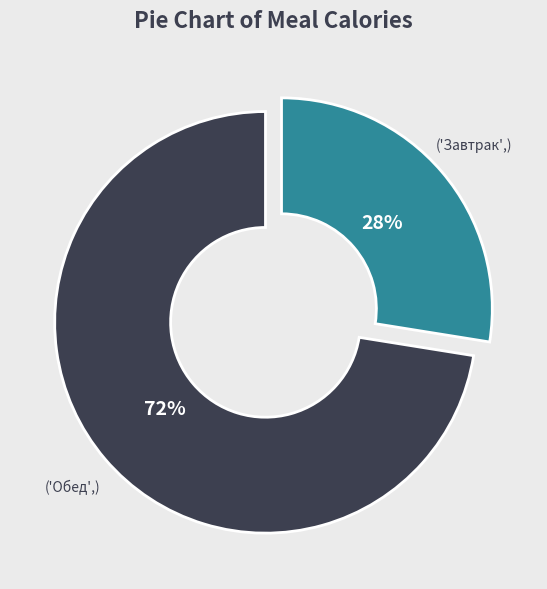

Is there a majority slice in this chart?

Yes